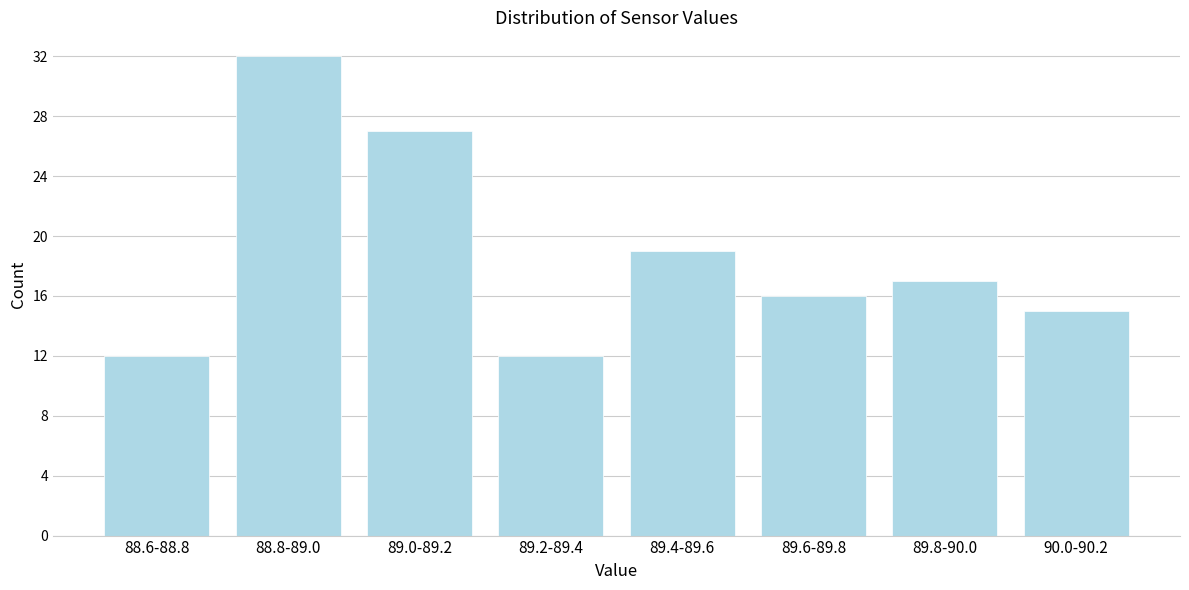

Reading left to right, extract all data points from this chart.

88.6-88.8=12	88.8-89.0=32	89.0-89.2=27	89.2-89.4=12	89.4-89.6=19	89.6-89.8=16	89.8-90.0=17	90.0-90.2=15